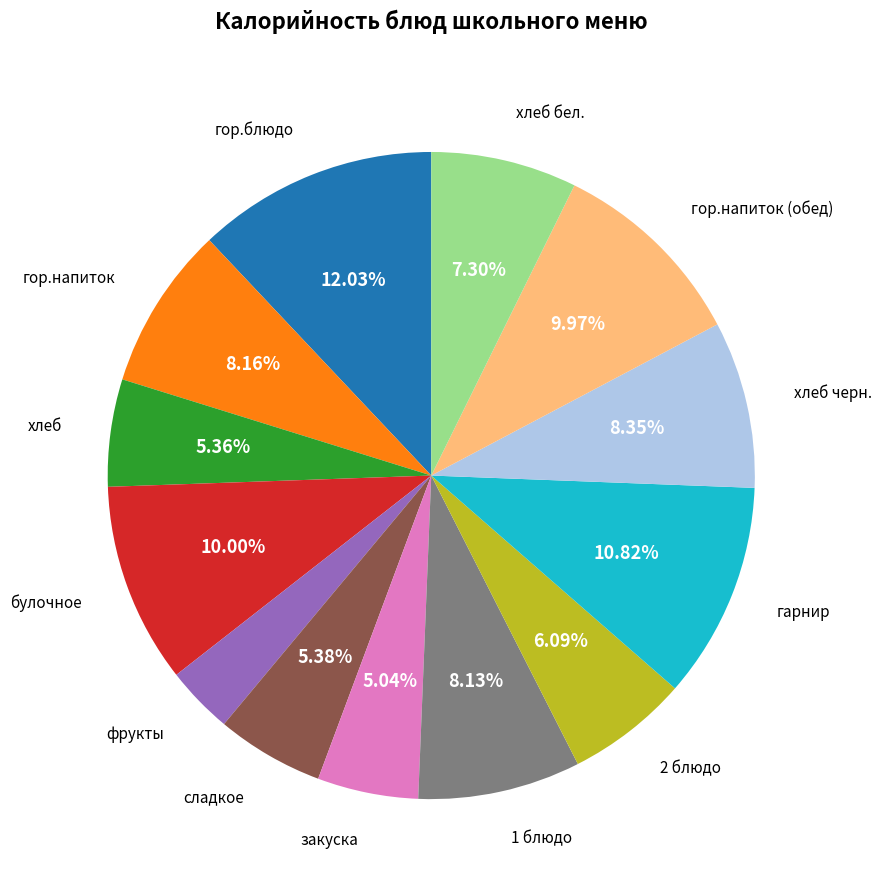

Does any single category account for the majority?

No